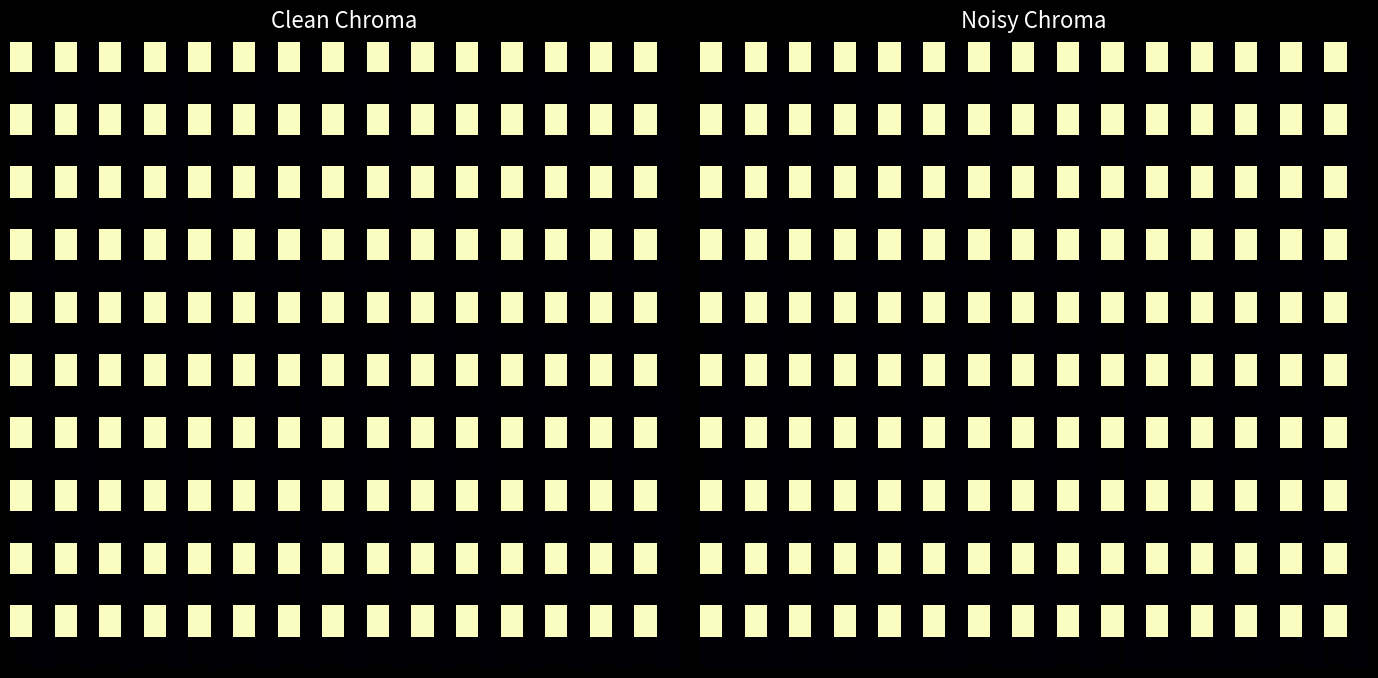

Count the number of categories in the chart.

30